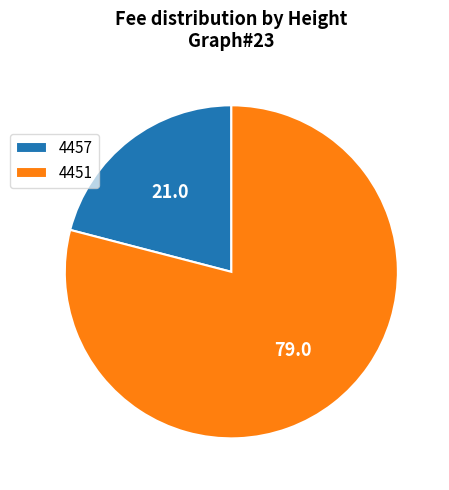

Combined, do 4457 and 4451 account for over 50%?

Yes